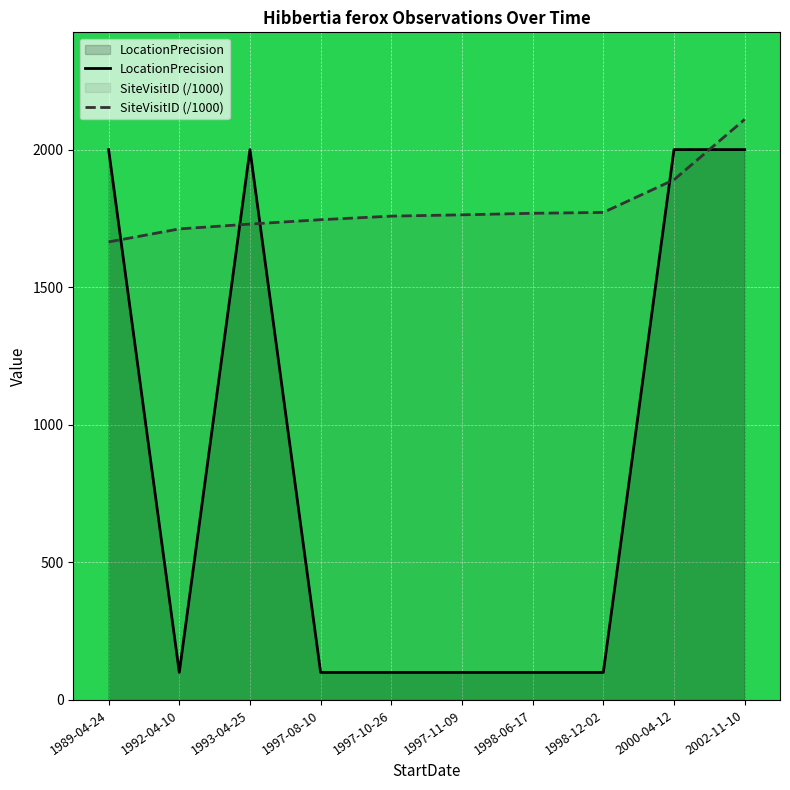

At how many categories does at least one series exceed 1933?

4